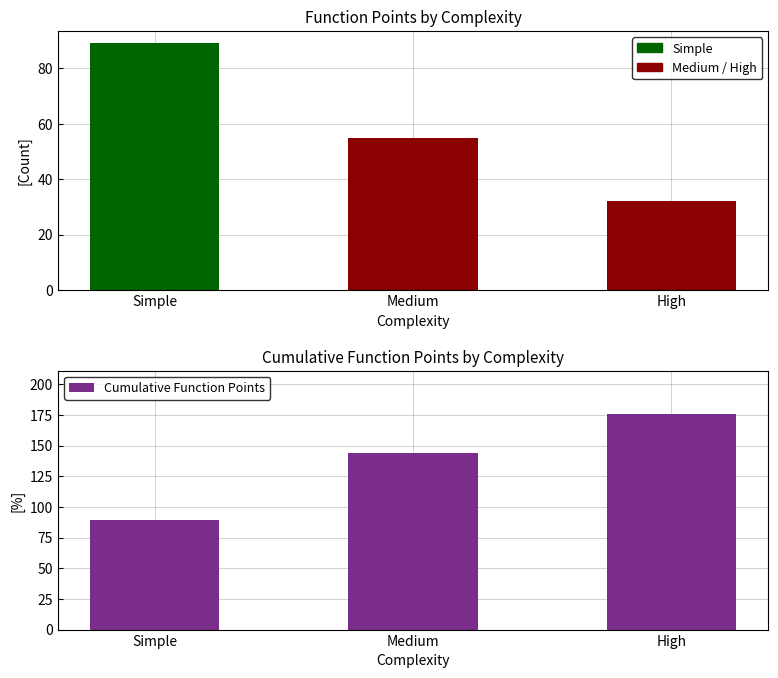

The chart shows a value of 144 at Simple. True or false?

False